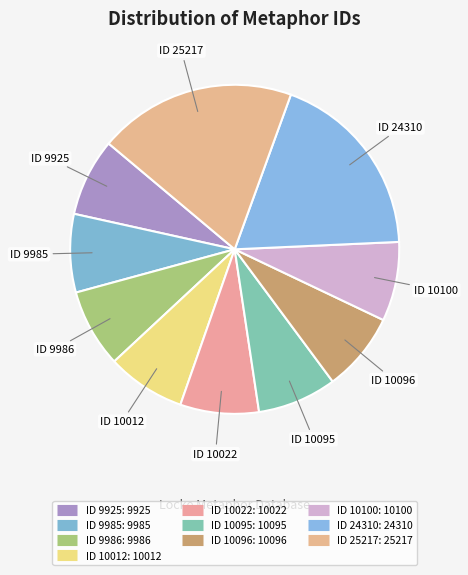

To the nearest percent, what is the difference between the largest and smallest slice percentages?

12%